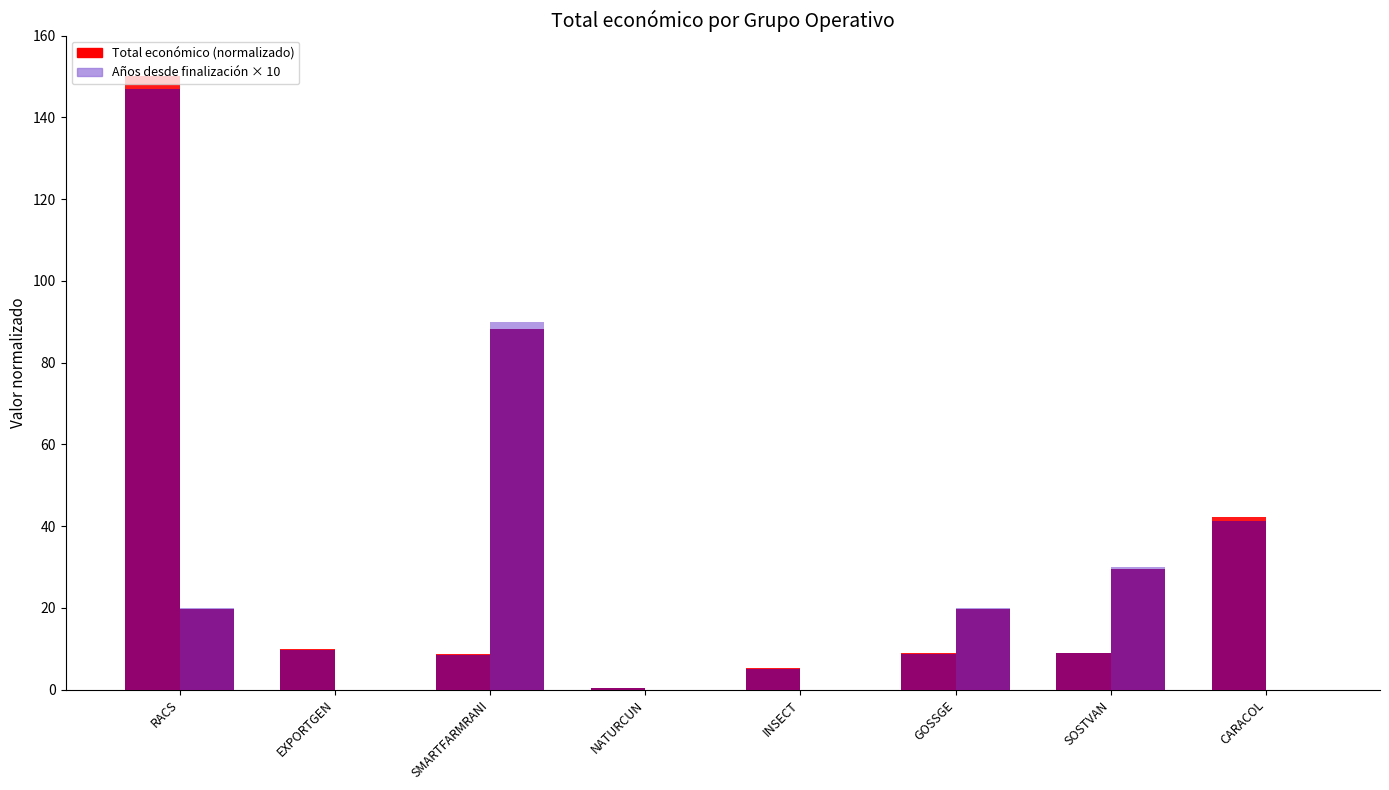

What is the total value across all series at GOSSGE?

28.9